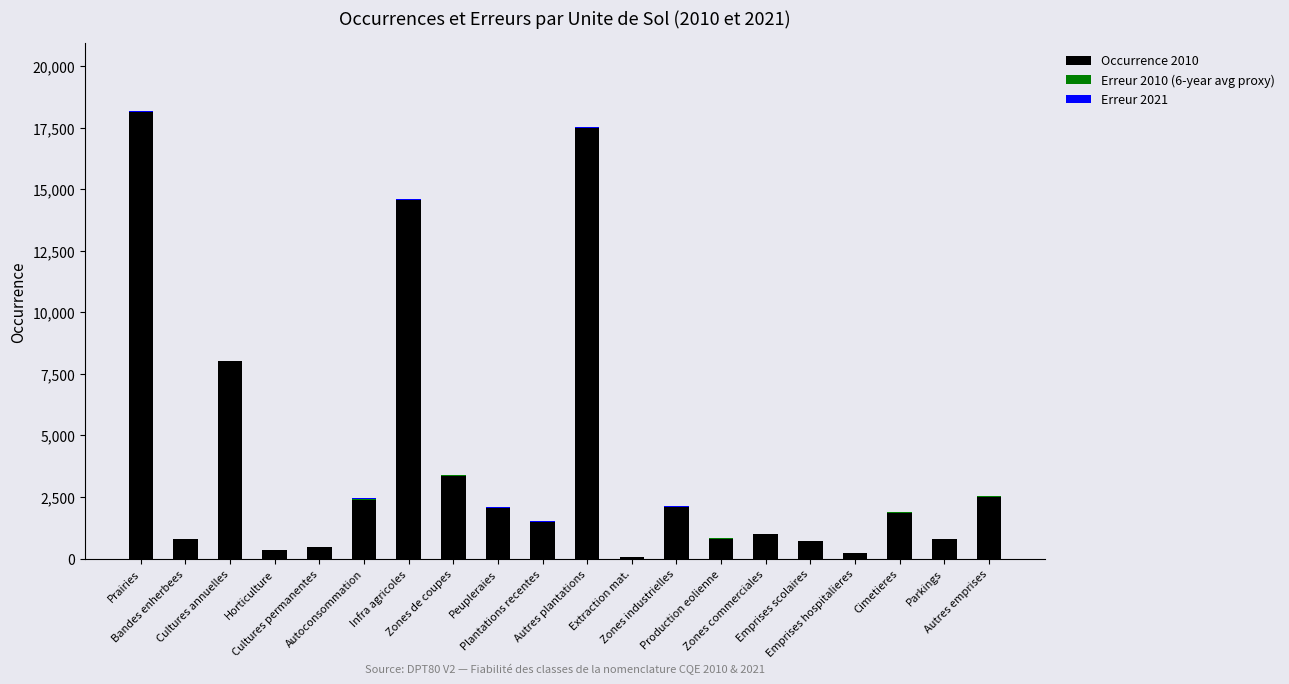

What is the highest value of the Occurrence 2010 series?

18122.0